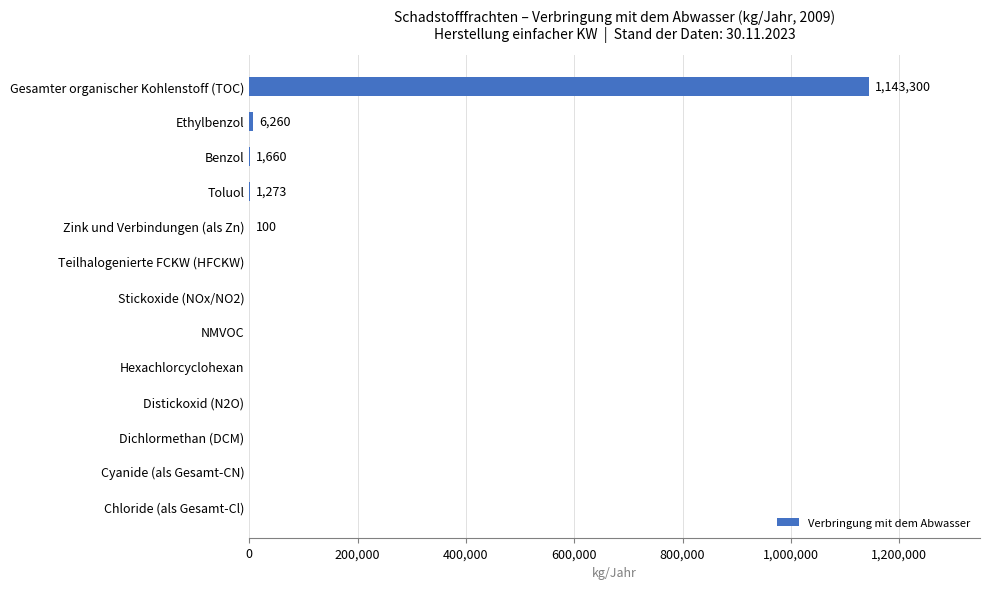

How many categories are shown in the chart?

13